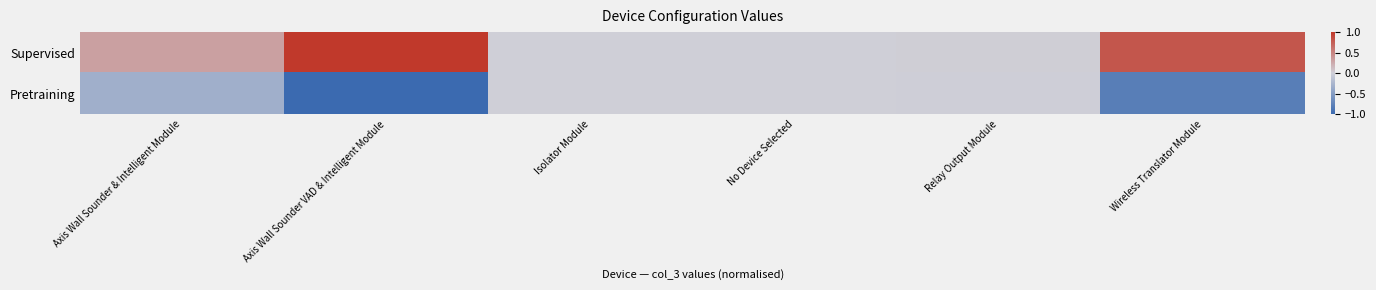

Between Relay Output Module and Axis Wall Sounder VAD & Intelligent Module, which is larger?

Axis Wall Sounder VAD & Intelligent Module